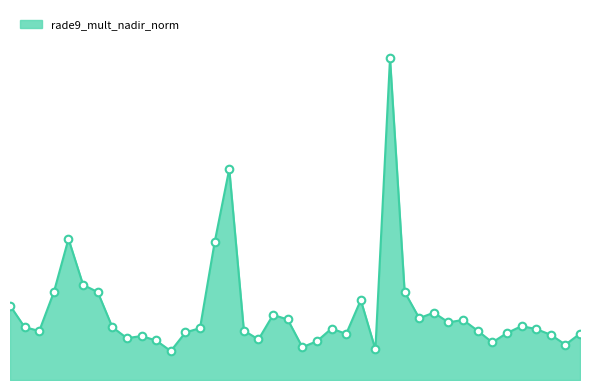

Is this an area chart (filled region under the line)?

Yes